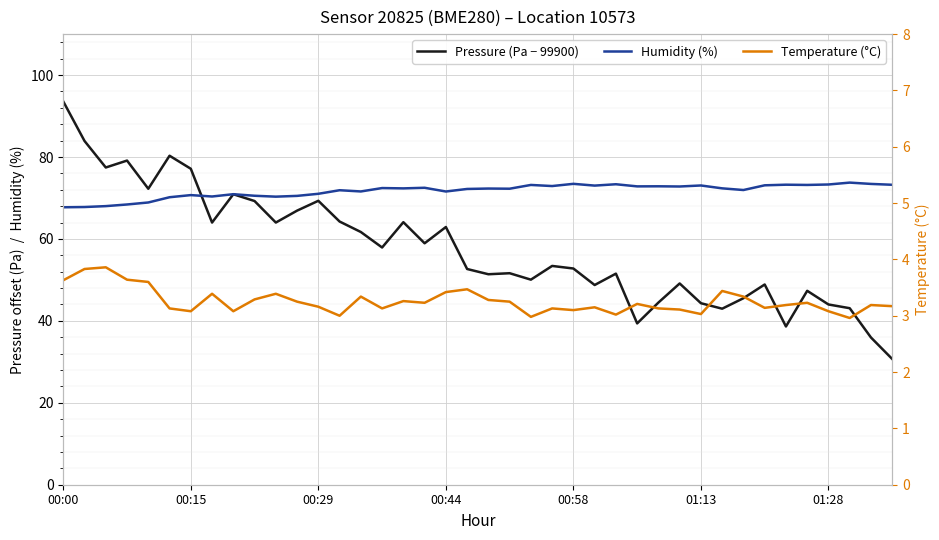

True or false: Humidity (%) and Temperature (°C) intersect in this chart.

False